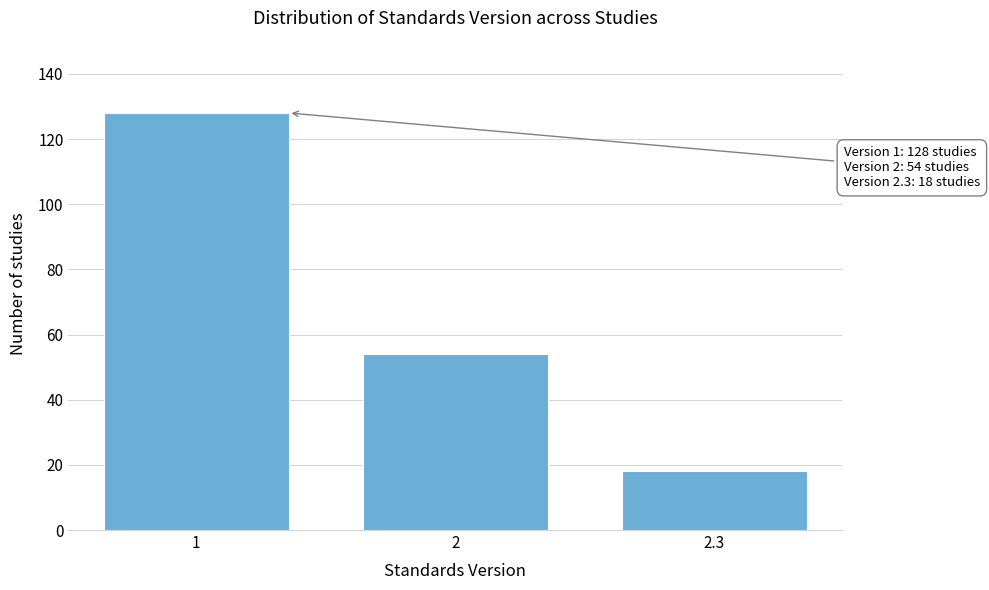

Reading left to right, extract all data points from this chart.

128	54	18